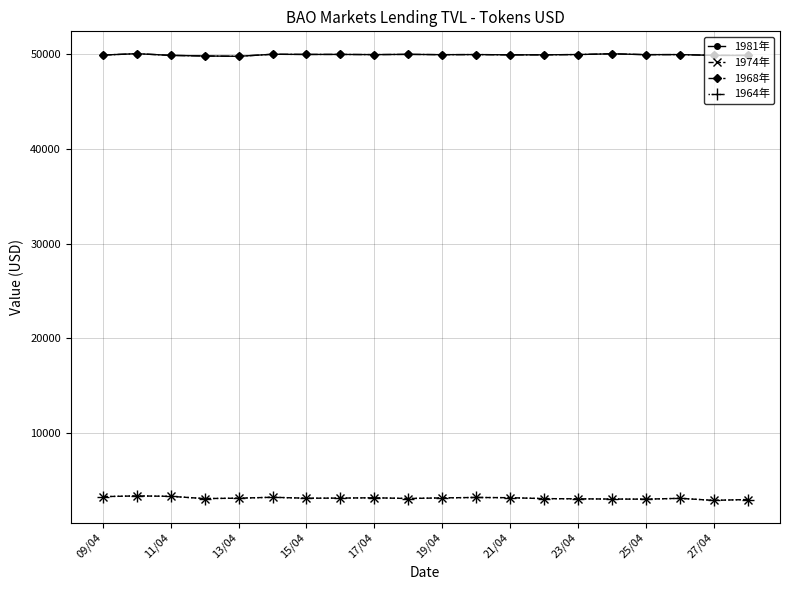

Which series has the widest spread of values?

1974年